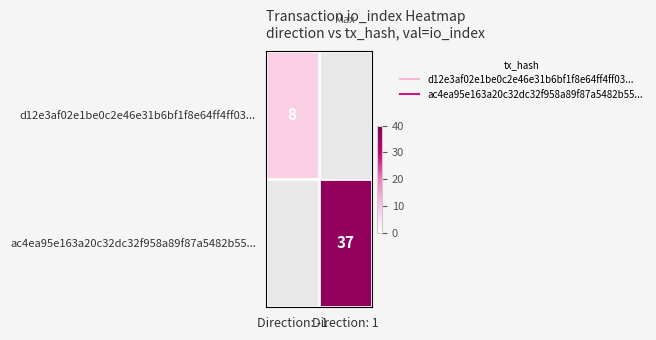

Rank the series at Direction: 1 from lowest to highest value.

d12e3af02e1be0c2e46e31b6bf1f8e64ff4ff03..., ac4ea95e163a20c32dc32f958a89f87a5482b55...